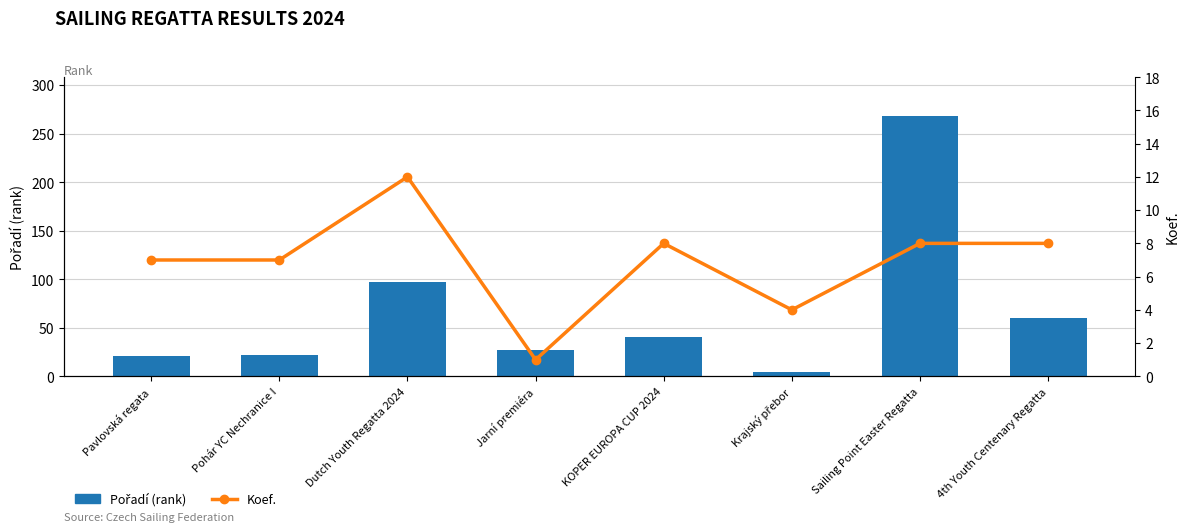

At how many categories does at least one series exceed 263?

1